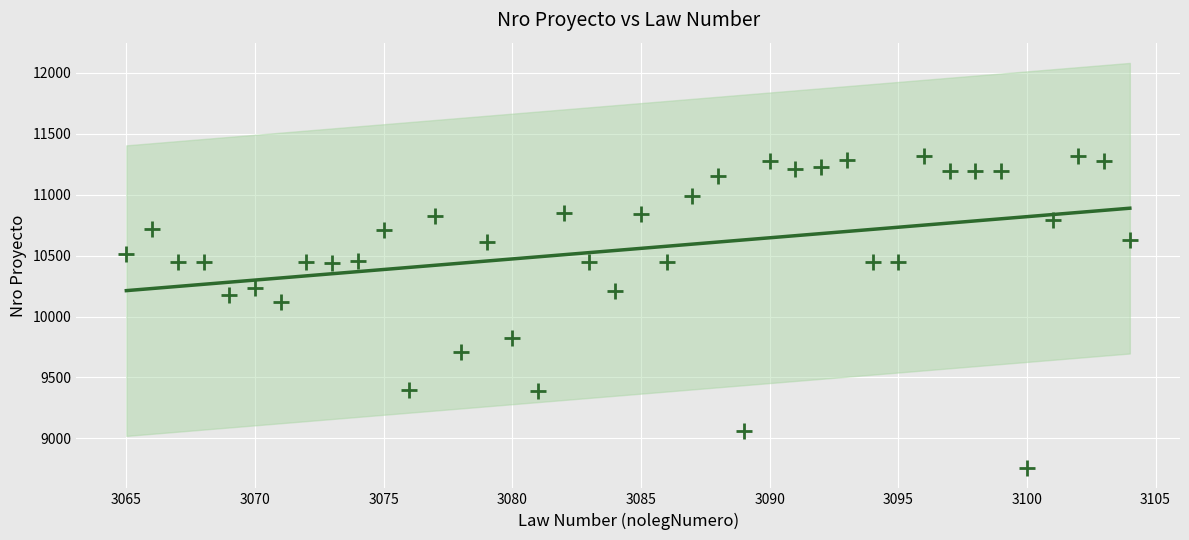

What is the ratio of the value at 11 to the value at 27?

1.0